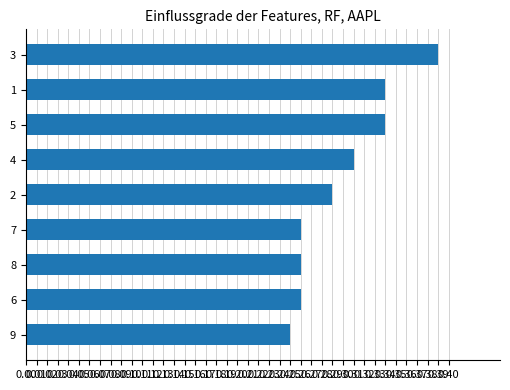

Which has a higher value, 4 or 8?

4